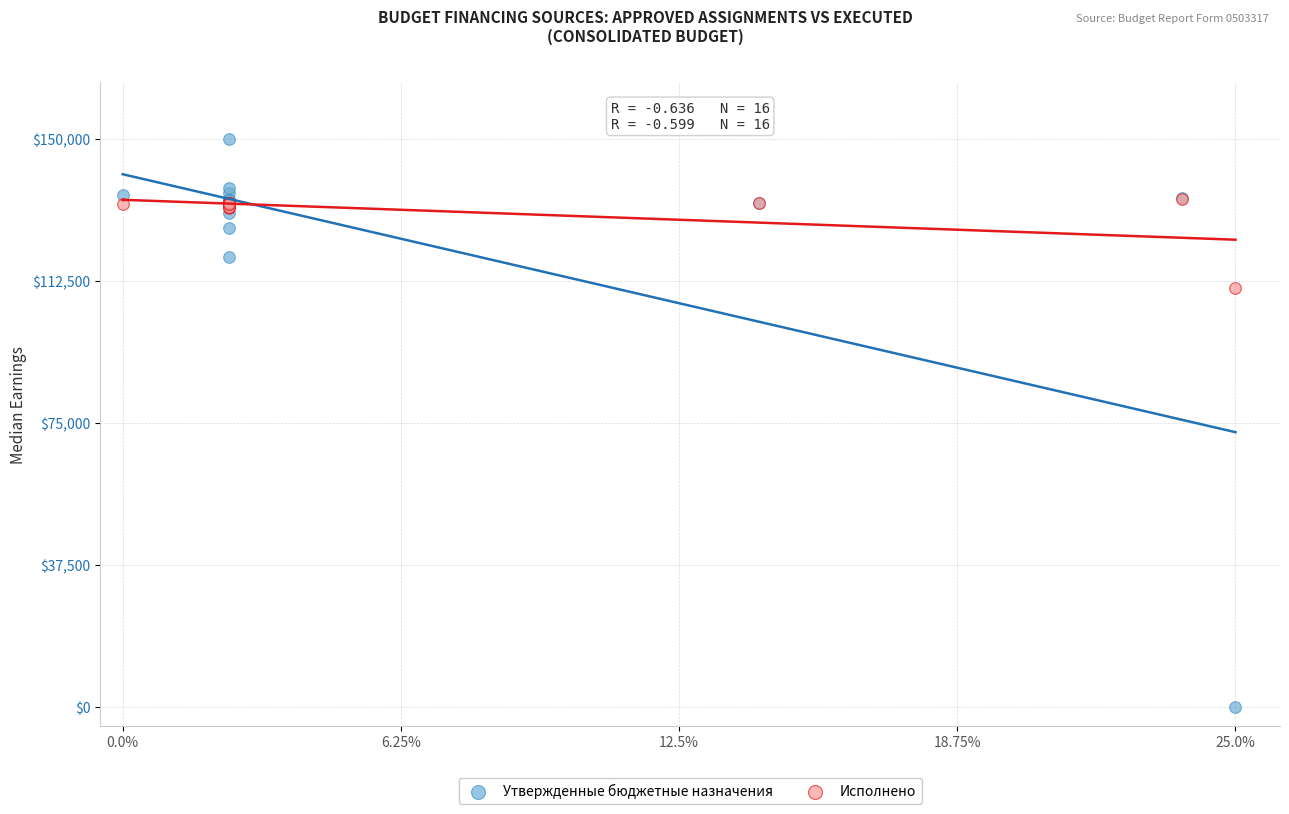

In the Утвержденные бюджетные назначения series, what Y value is closest to 75000?

118848.1